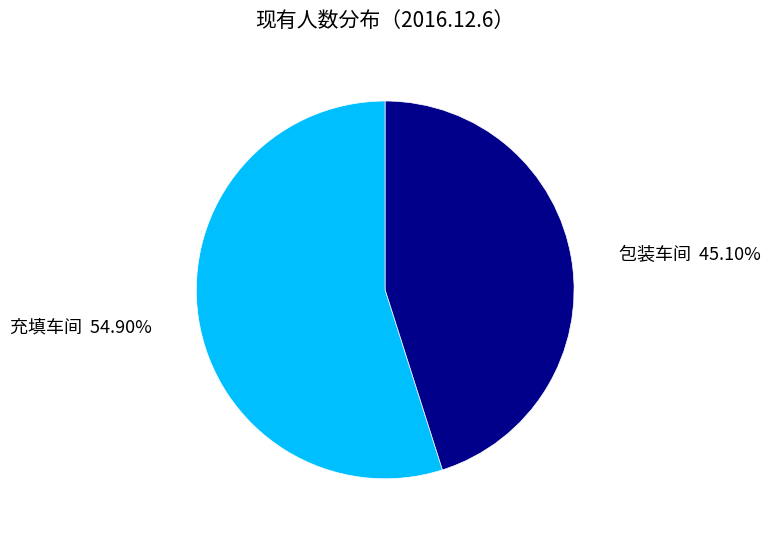

Which category has the smallest portion of the pie?

包装车间